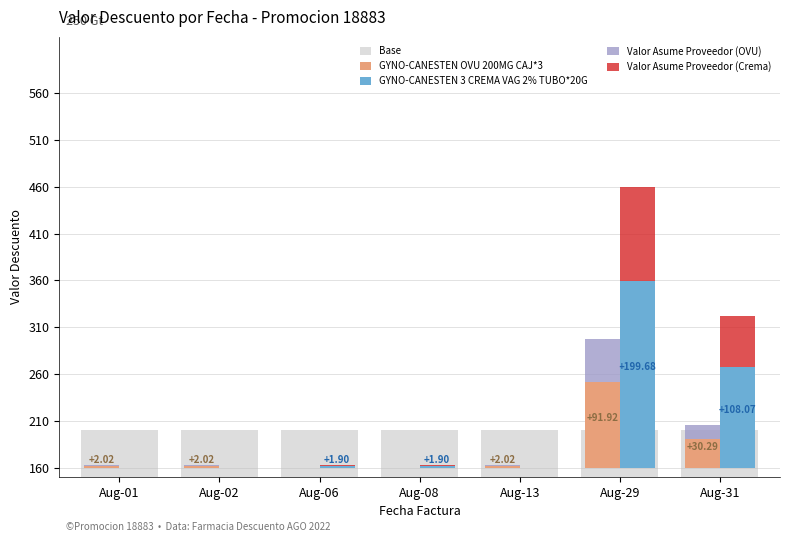

What are all the series names shown in the legend?

Base, GYNO-CANESTEN OVU 200MG CAJ*3, GYNO-CANESTEN 3 CREMA VAG 2% TUBO*20G, Valor Asume Proveedor (OVU), Valor Asume Proveedor (Crema)